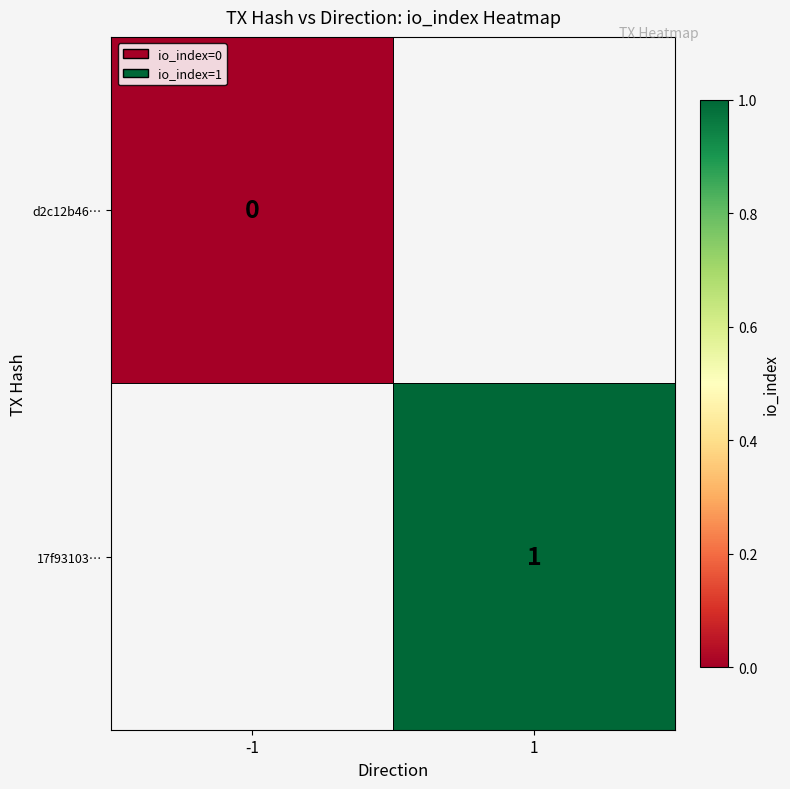

True or false: 17f93103… has a value of 1 at 1.

True